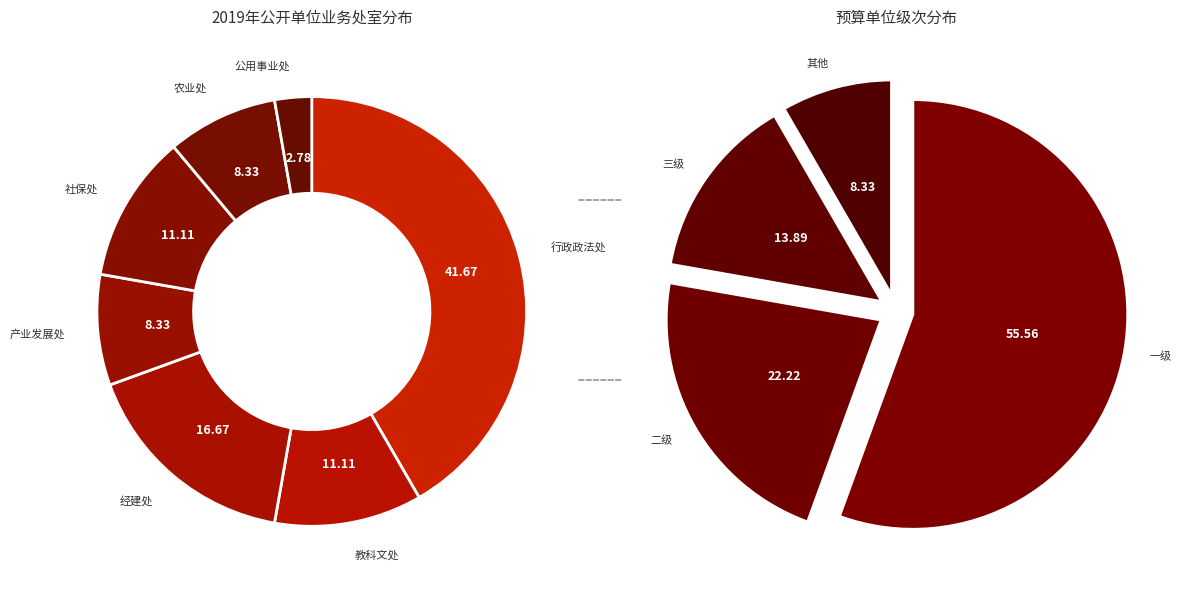

Combined, do 经建处 and 公用事业处 account for over 50%?

No